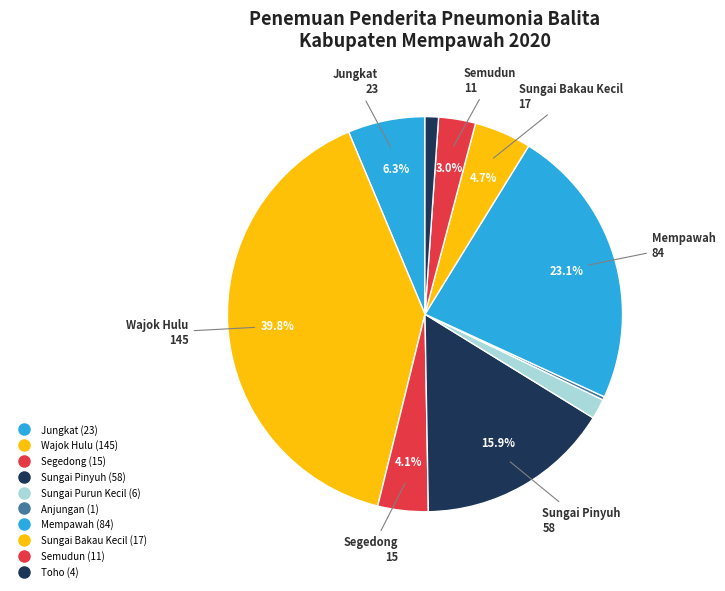

Which category has the biggest portion of the pie?

Wajok Hulu